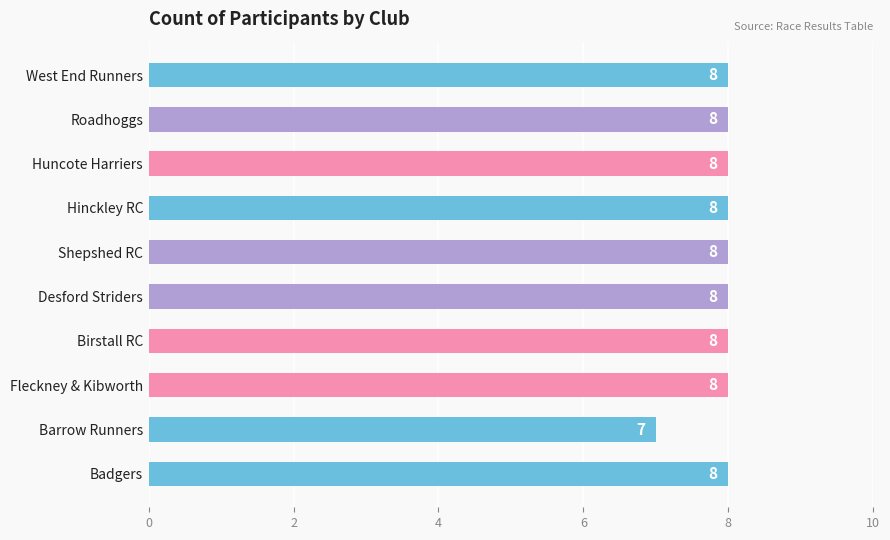

What is the sum of all values?

79